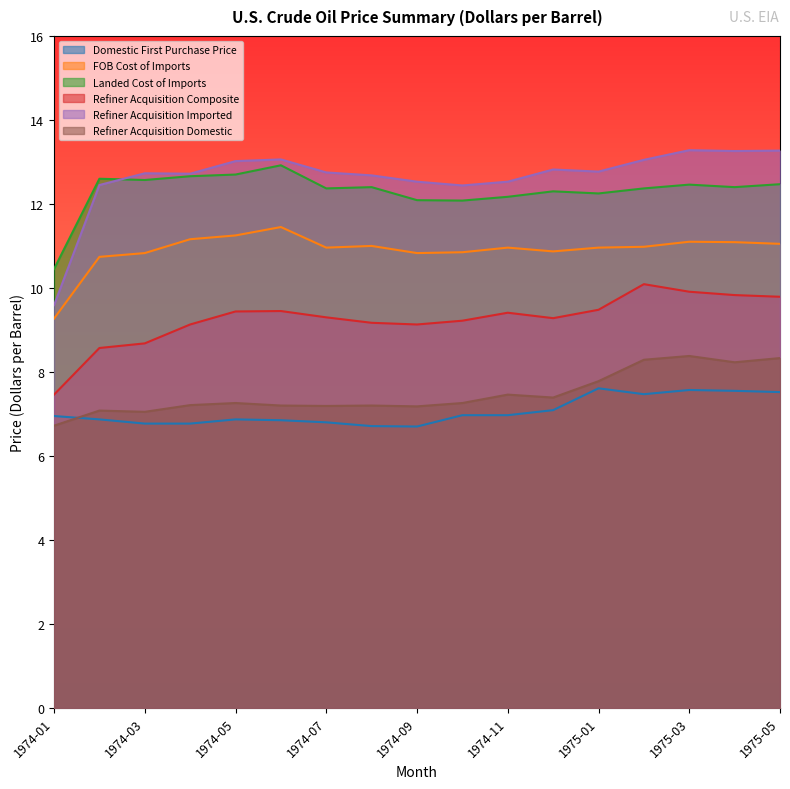

What is the spread (max minus min) of values at 1975-03?

5.7